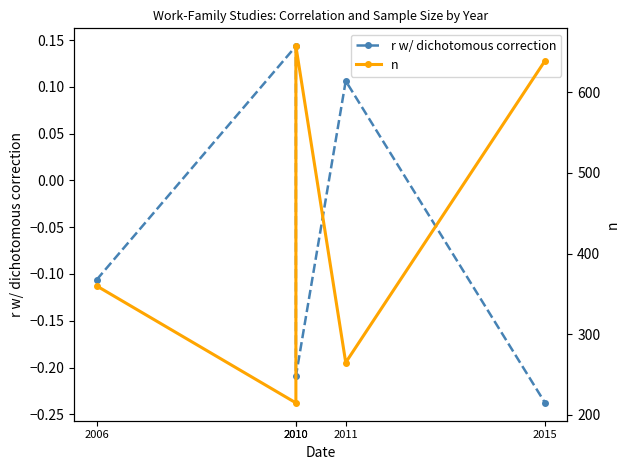

Where does the r w/ dichotomous correction series first go above 0?

2010